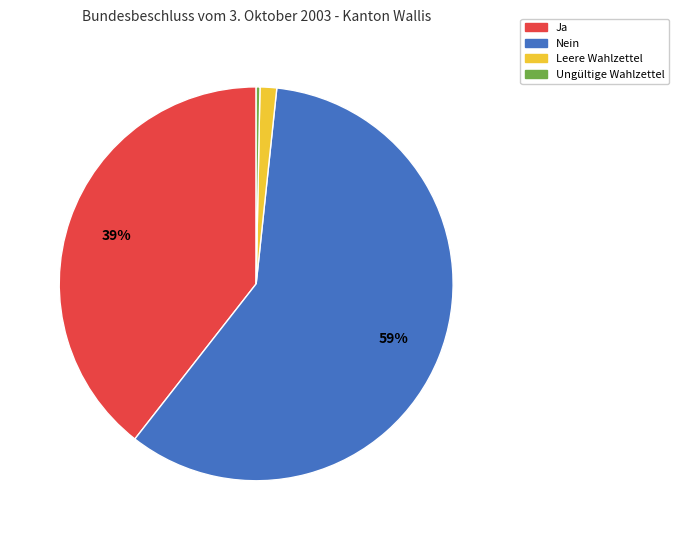

Is it true that Leere Wahlzettel is 7% of the pie?

False